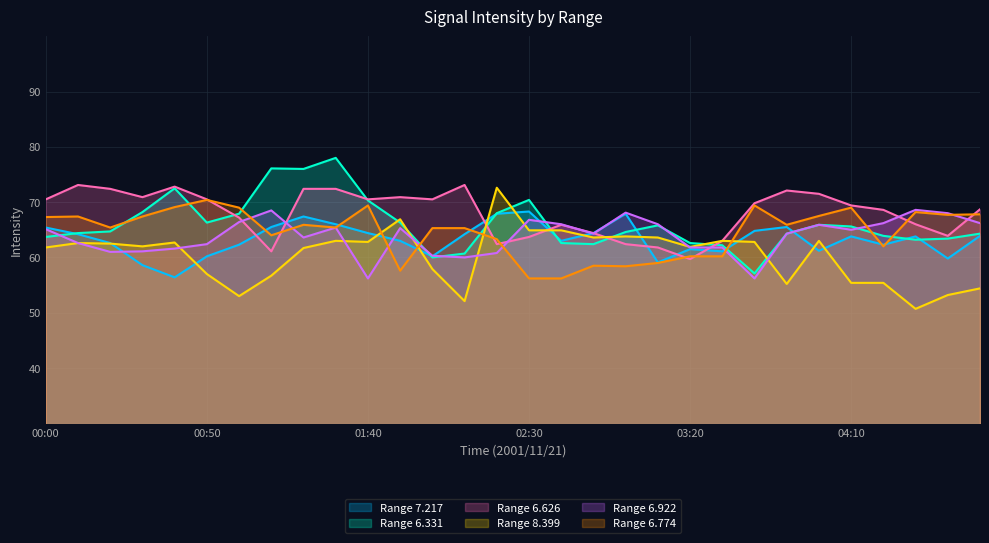

True or false: 8.399 has a value of 64.9 at 02:30.

True